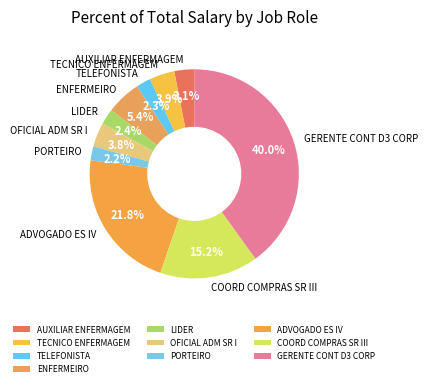

Which category has the biggest portion of the pie?

GERENTE CONT D3 CORP